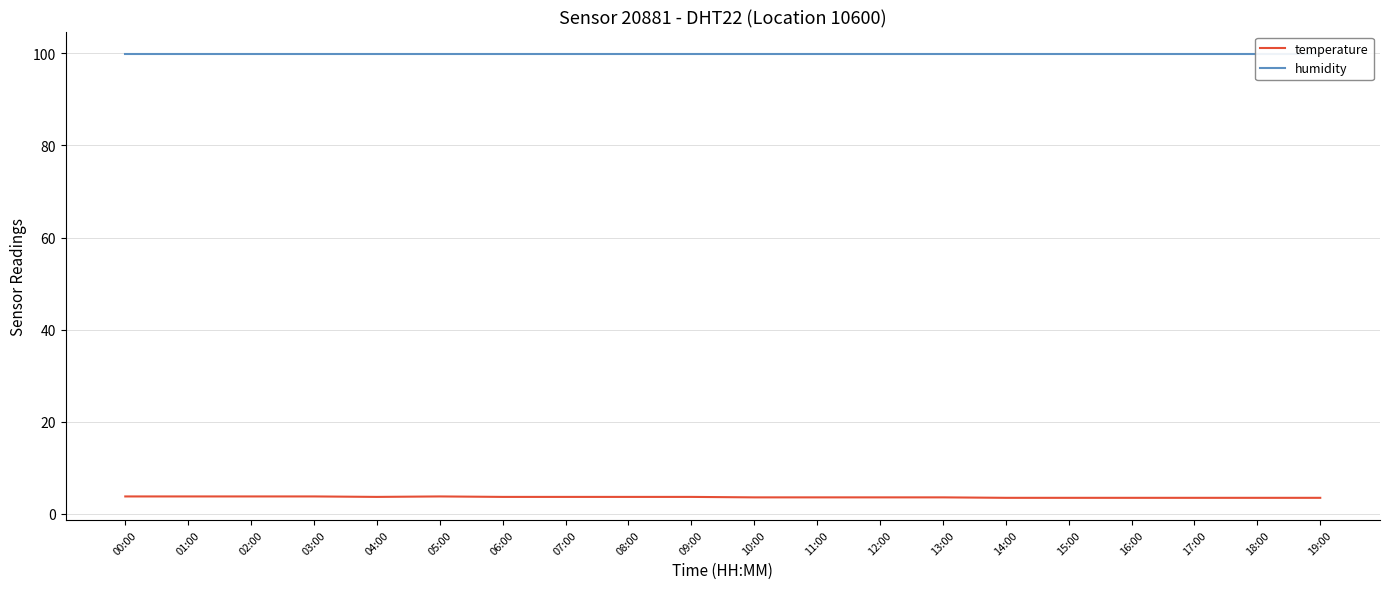

Is it true that humidity equals 99.9 at 04:00?

True